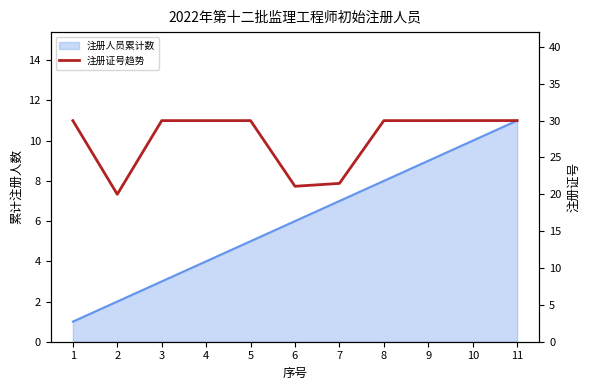

What is the greatest value displayed?

30.0